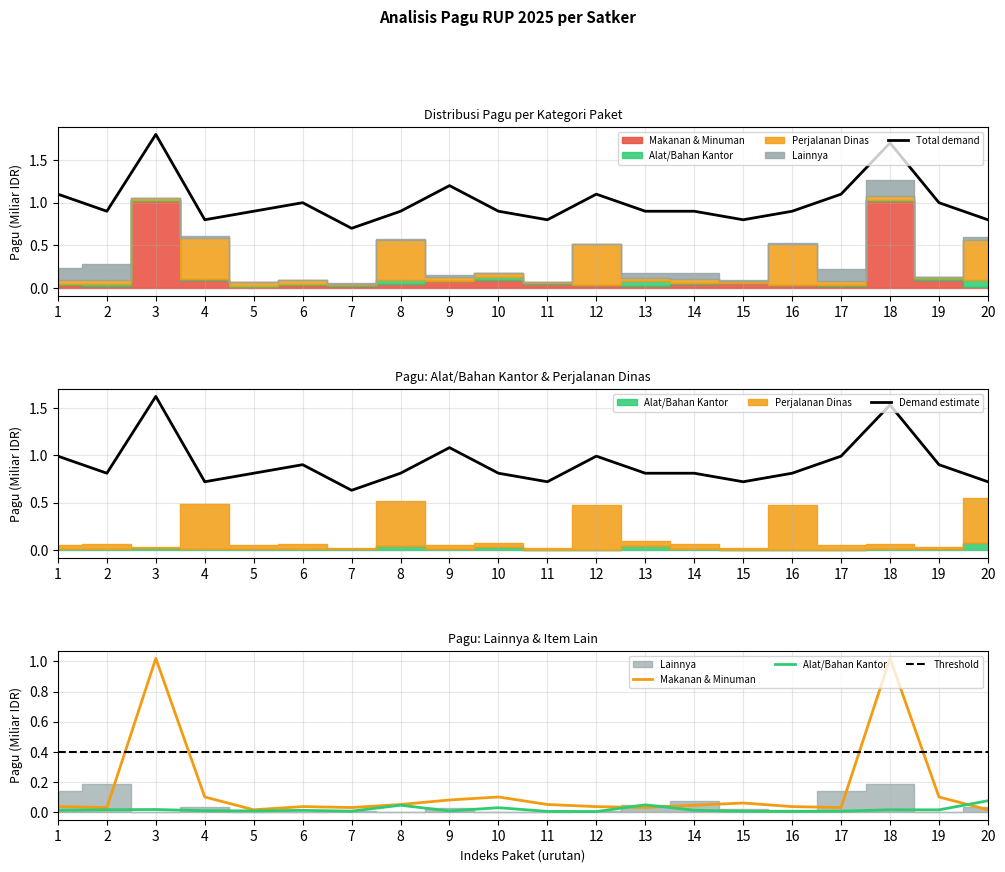

How many categories are shown in the chart?

20